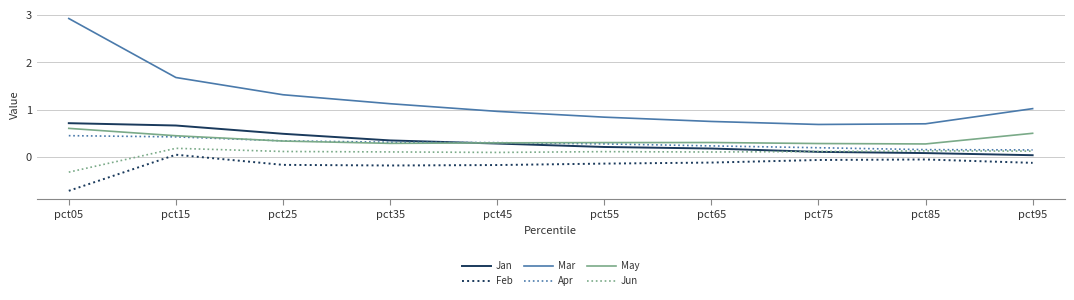

Which category has the lowest value across all series?

pct05